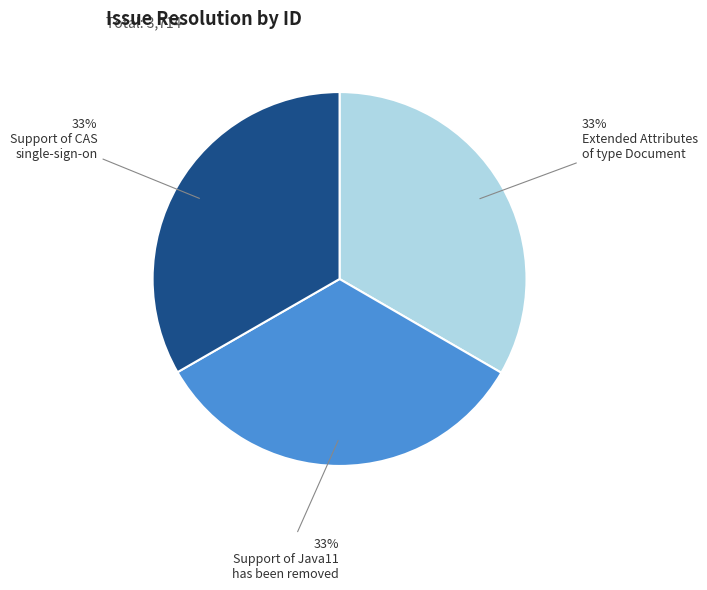

Is there any slice that represents more than half of the pie?

No